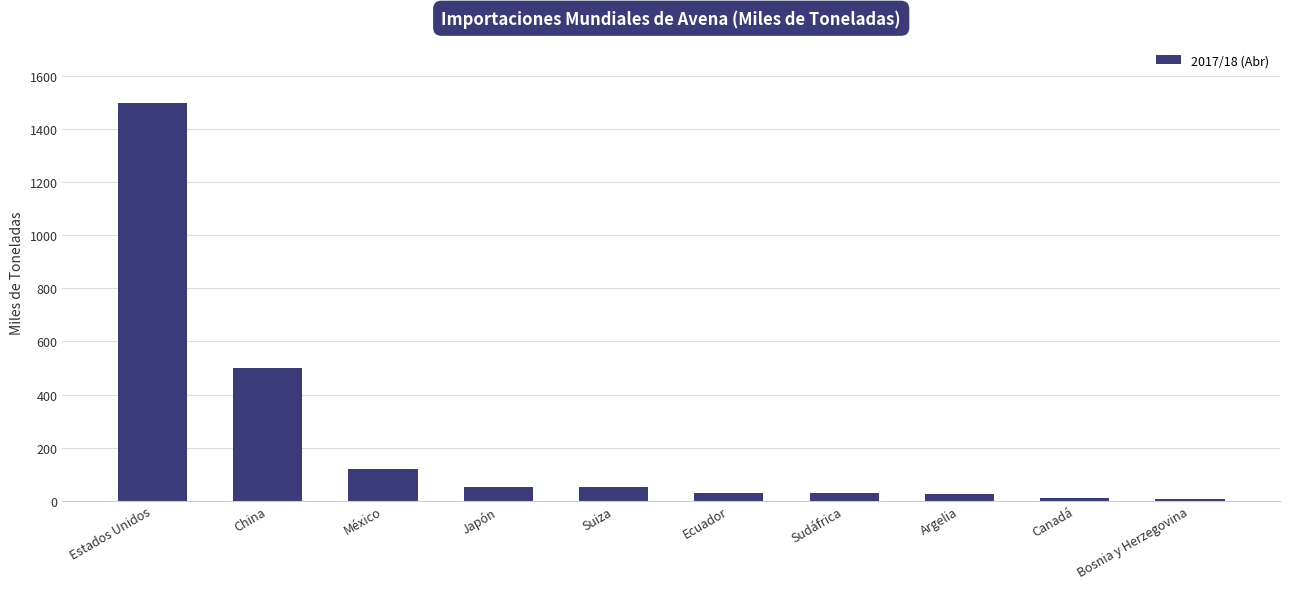

What is the average value?

232